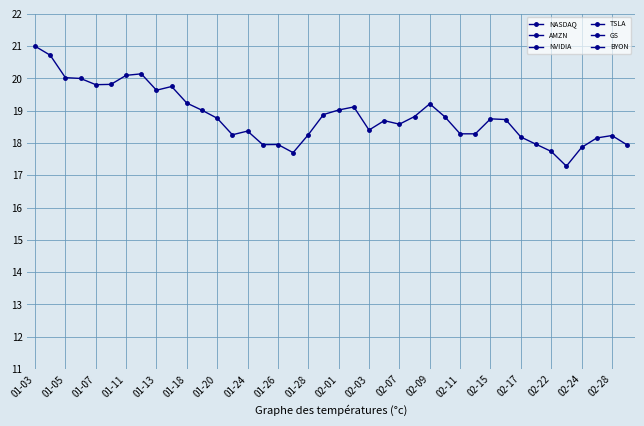

Where does the NASDAQ series first go above 18?

01-03